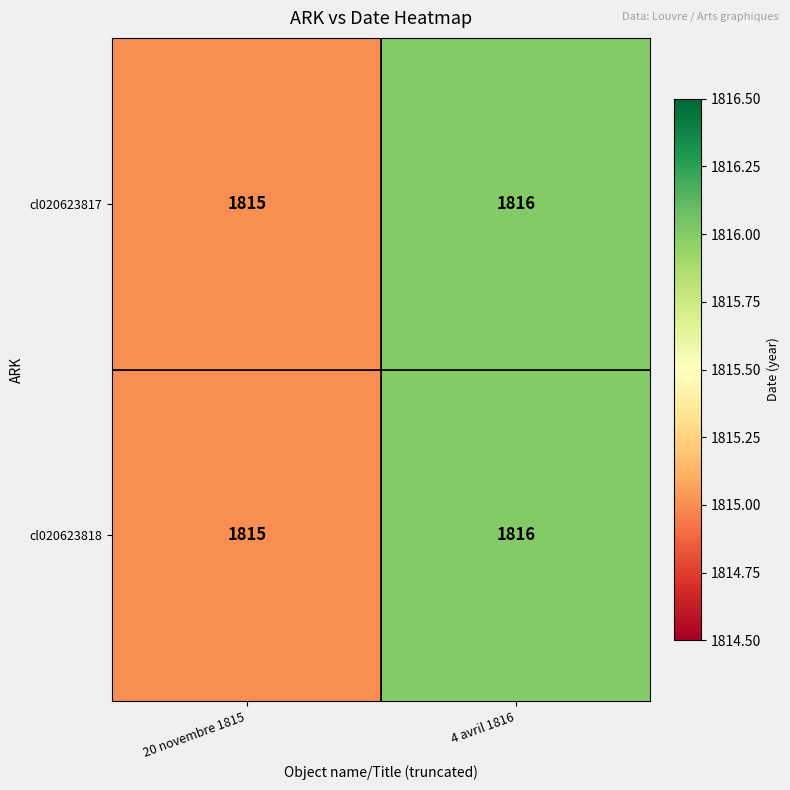

What is the sum of the cl020623817 values at 20 novembre 1815 and 4 avril 1816?

3631